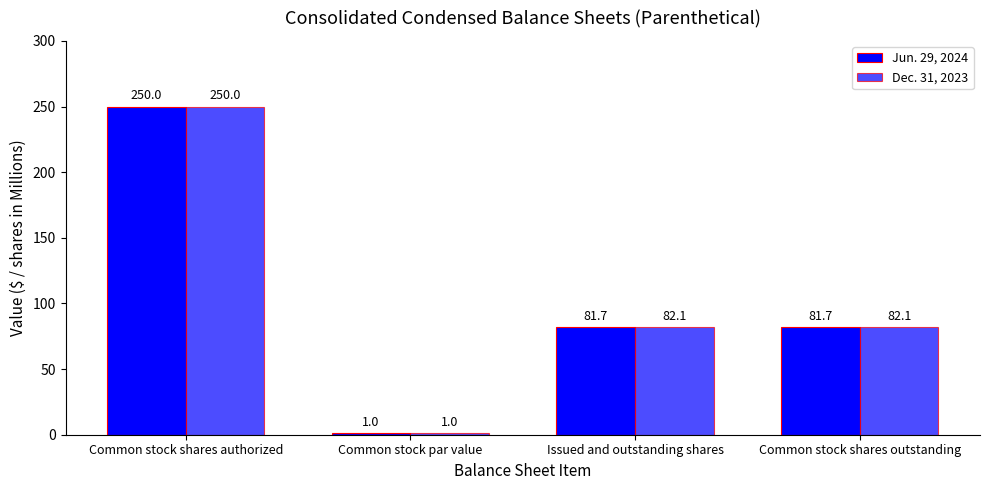

How many groups of bars are there?

4